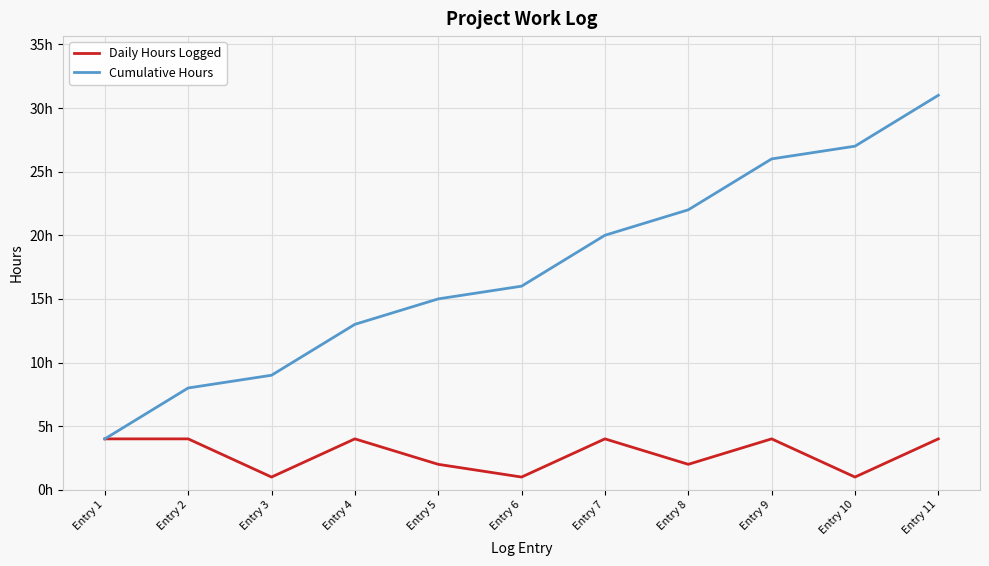

True or false: Daily Hours Logged and Cumulative Hours cross at least once.

False